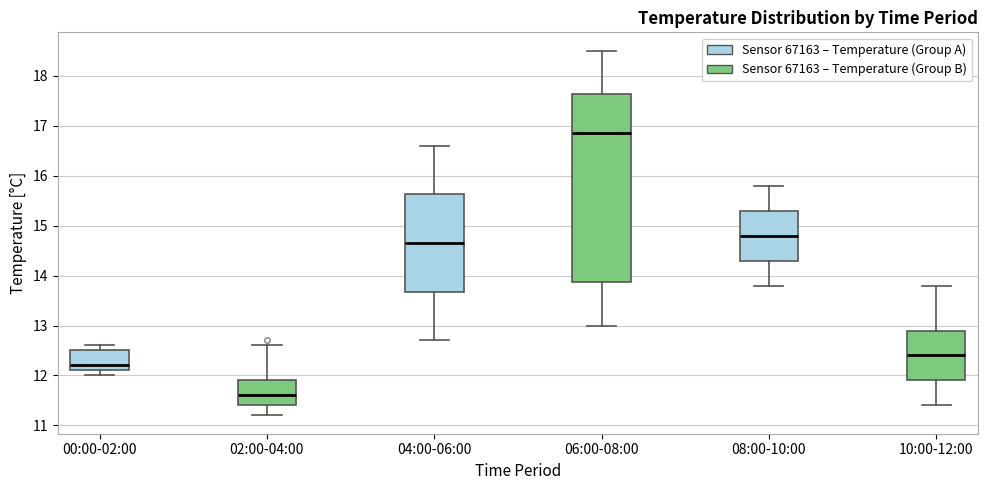

Reading left to right, read every box against the y-axis: the position of its median line, the range the box covers, and the ends of its whiskers. The values are not printed on the chart, so give them approximately, as read against the axis.

00:00-02:00: median 12.2, box 12.1 to 12.5, whiskers 12.0 to 12.6
02:00-04:00: median 11.6, box 11.4 to 11.9, whiskers 11.2 to 12.6
04:00-06:00: median 14.7, box 13.7 to 15.6, whiskers 12.7 to 16.6
06:00-08:00: median 16.9, box 13.9 to 17.6, whiskers 13.0 to 18.5
08:00-10:00: median 14.8, box 14.3 to 15.3, whiskers 13.8 to 15.8
10:00-12:00: median 12.4, box 11.9 to 12.9, whiskers 11.4 to 13.8